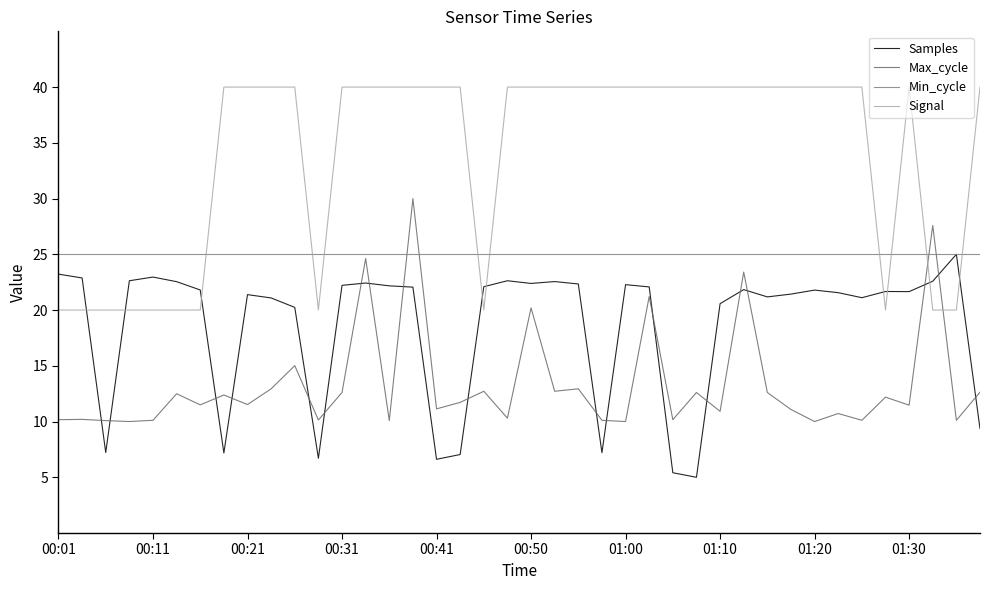

How many lines are shown in the chart?

4